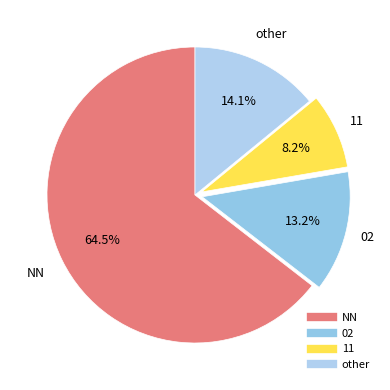

Count the number of slices in the pie.

4